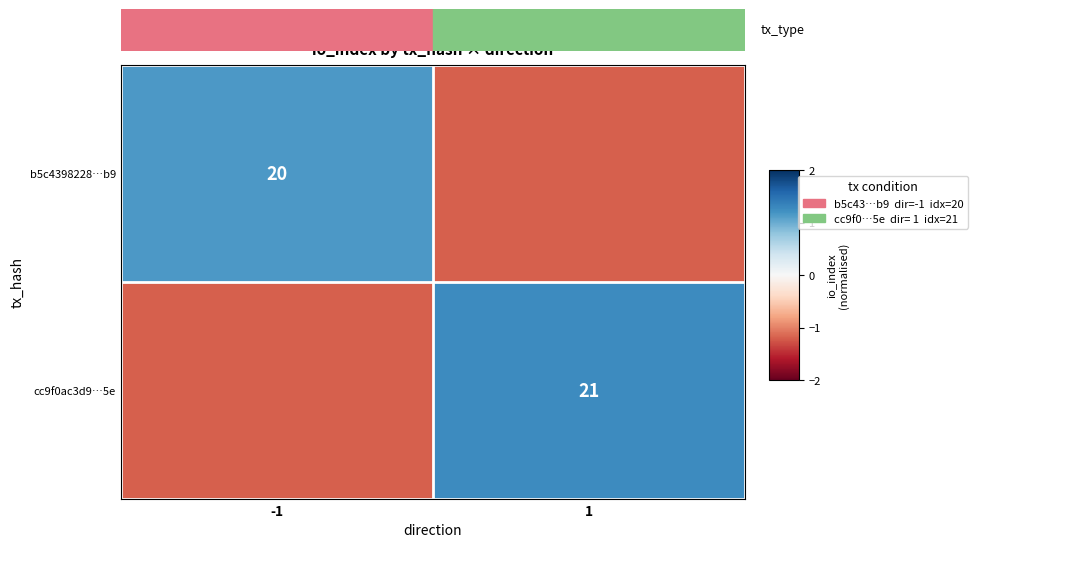

The value of cc9f0ac3d9…5e at -1 is -0.3. True or false?

False